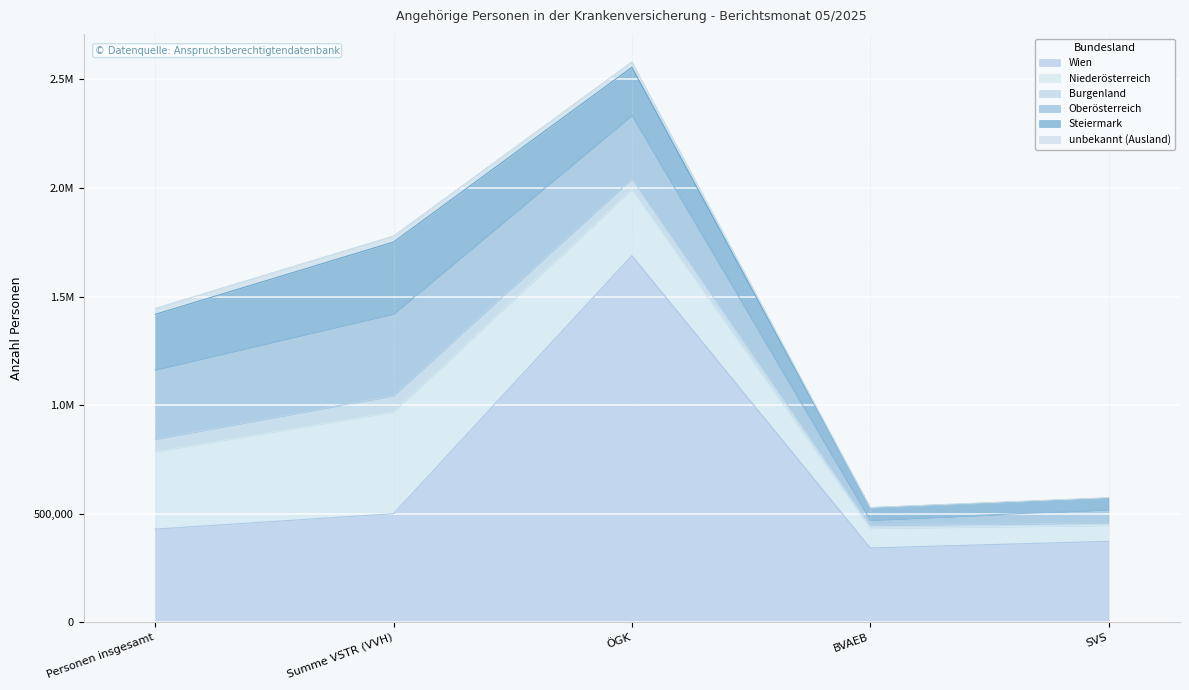

Which label corresponds to the largest value in the chart?

ÖGK